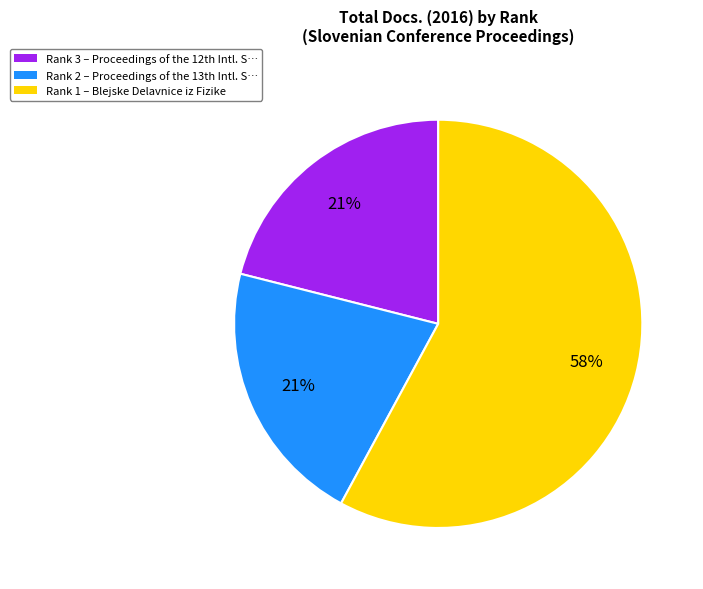

Does Rank 1 account for over 50% of the chart?

Yes